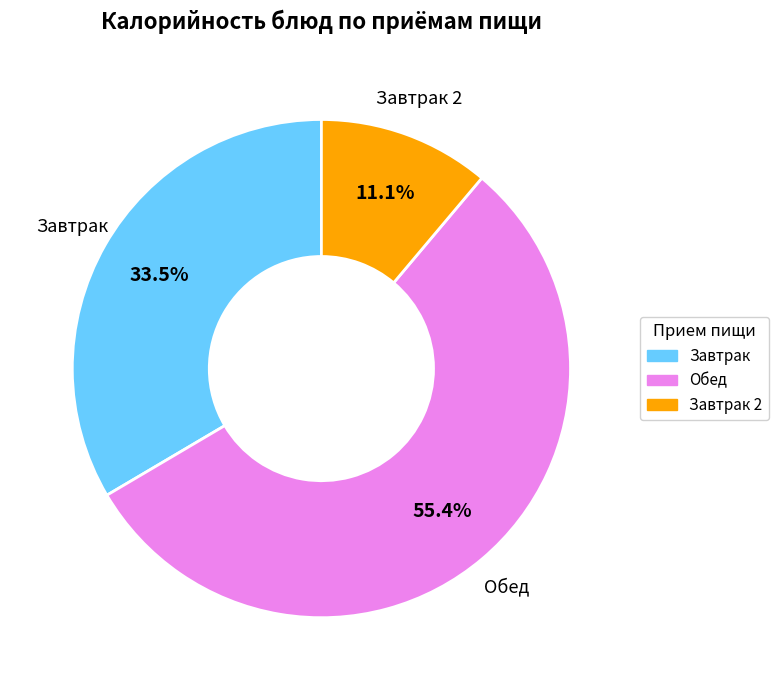

Is there a majority slice in this chart?

Yes